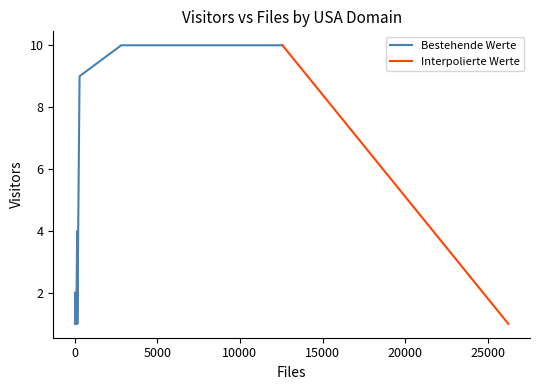

Does the chart have visible grid lines?

No